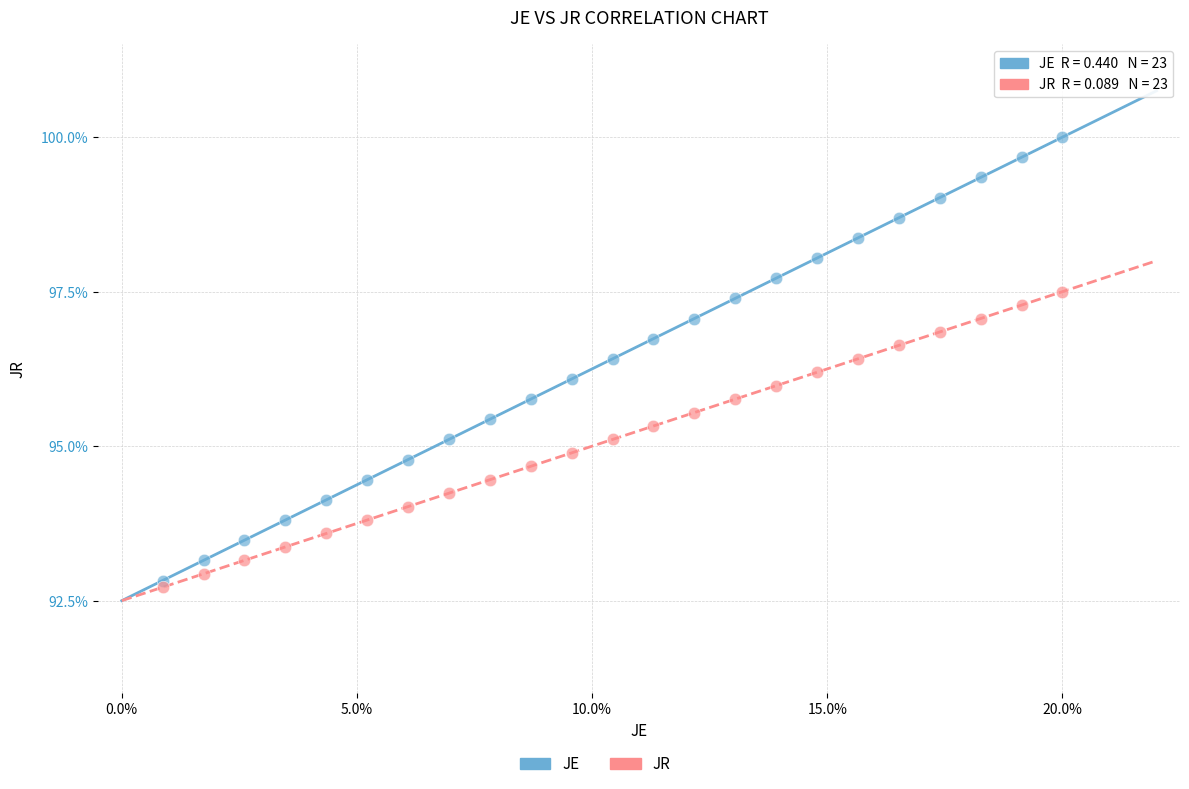

Which series reaches the maximum Y coordinate?

JE